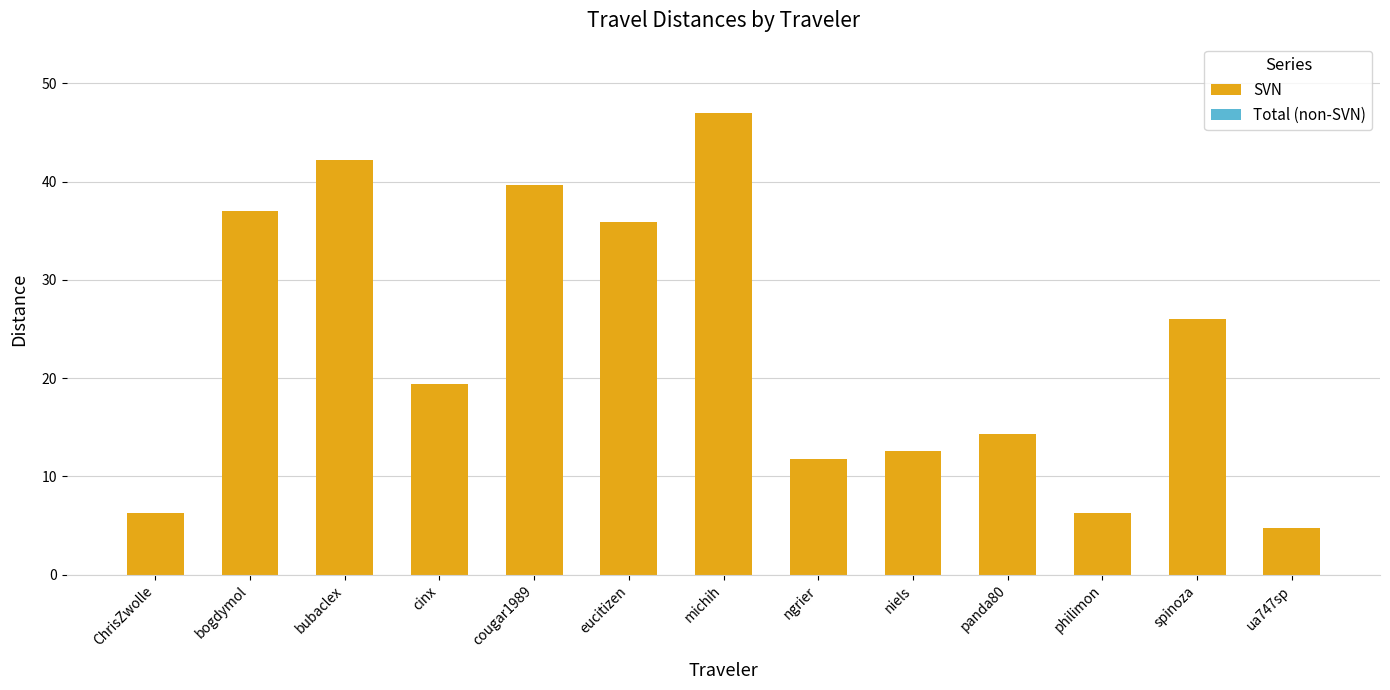

The value at ChrisZwolle is 6.3. True or false?

True